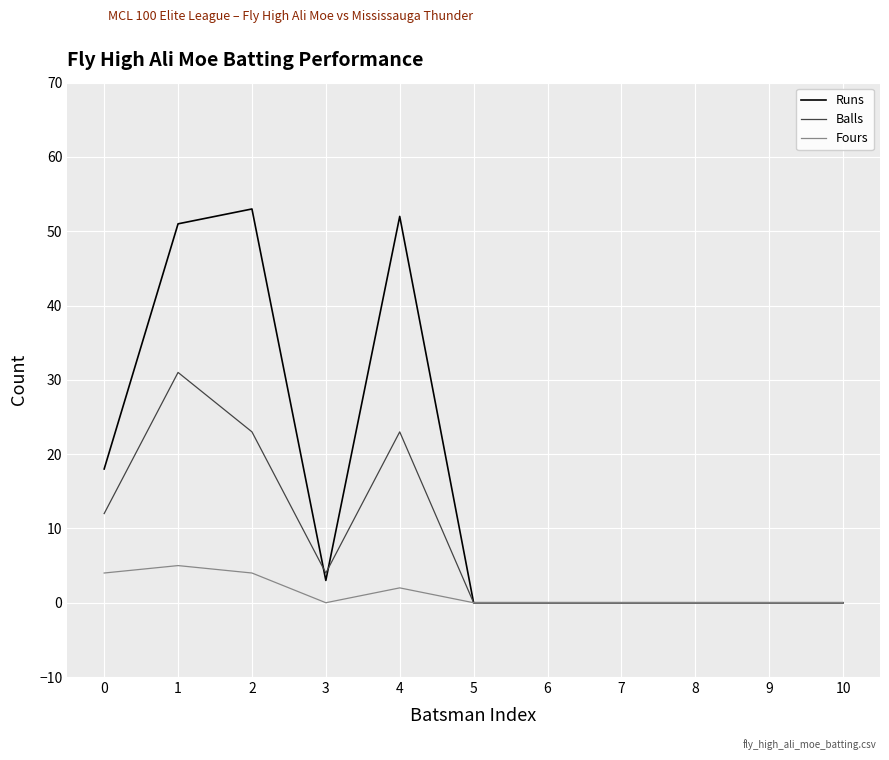

True or false: Runs has a value of 68 at 1.

False